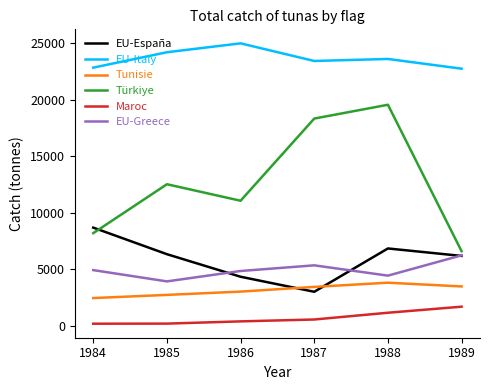

The EU-Greece series shows 5336.0 at 1987. True or false?

True